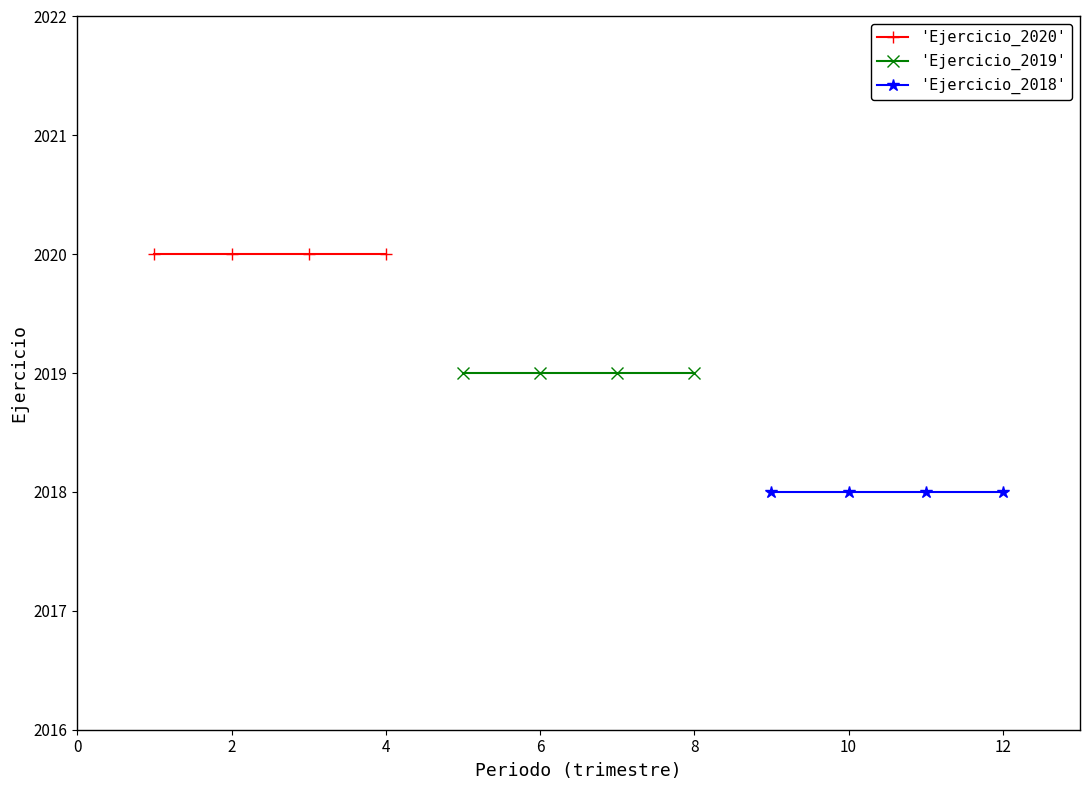

The value of 'Ejercicio_2018' at 0 is 2018. True or false?

True